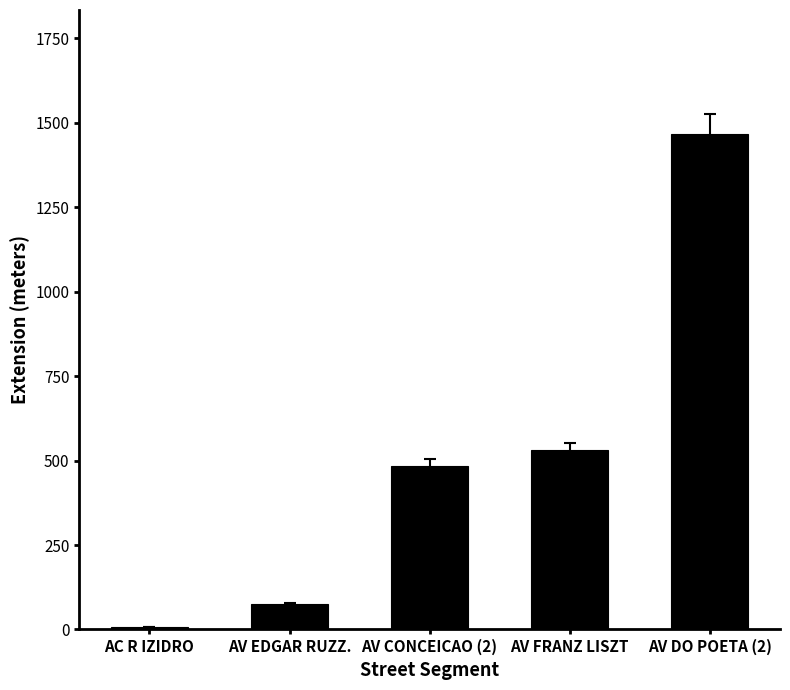

How many bars are there in total?

5